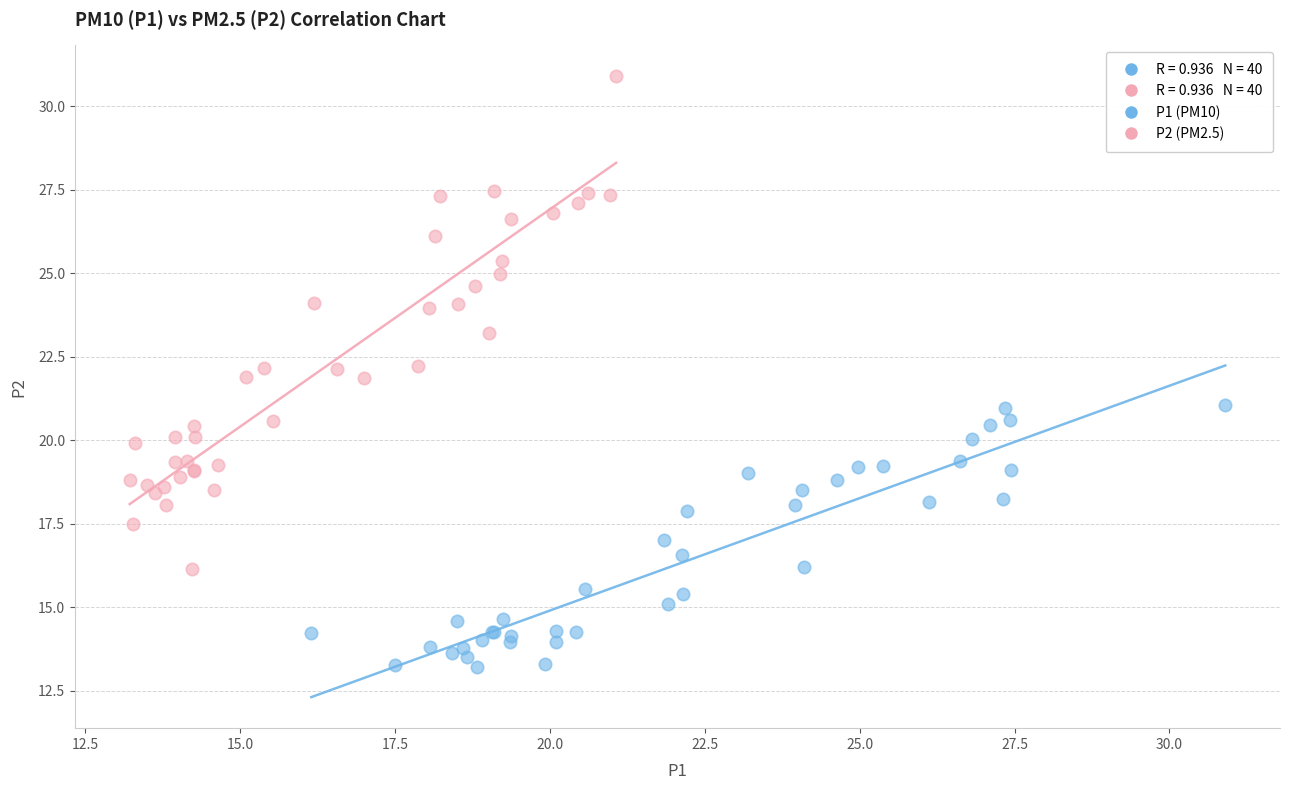

Which series contains the highest Y value?

P2 (PM2.5)